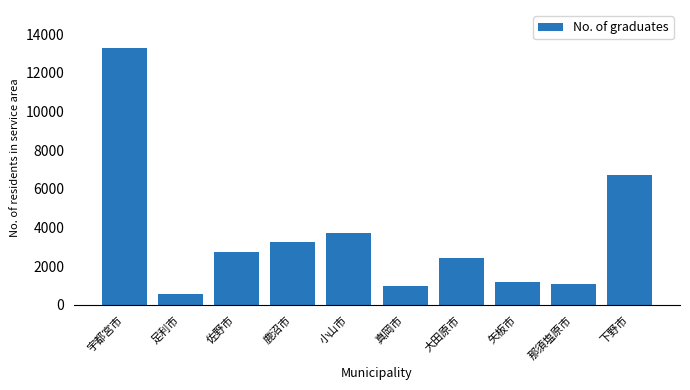

Is it true that the value at 大田原市 is 4260?

False